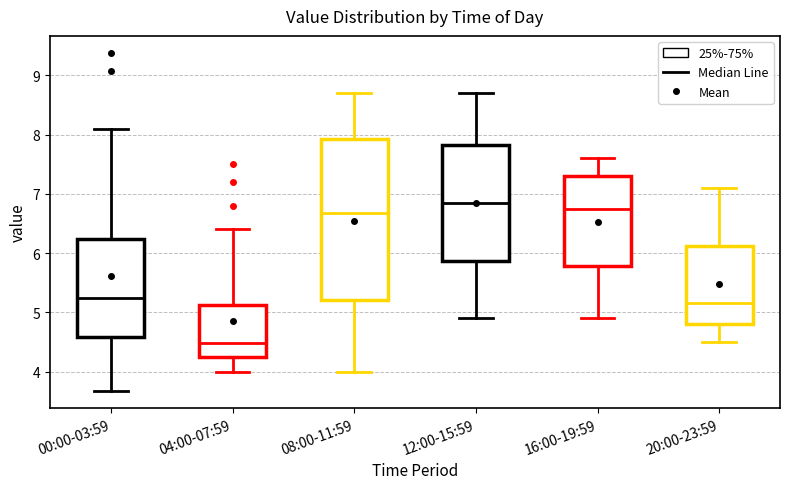

Reading left to right, read every box against the y-axis: the position of its median line, the range the box covers, and the ends of its whiskers. The values are not printed on the chart, so give them approximately, as read against the axis.

00:00-03:59: median 5.3, box 4.6 to 6.2, whiskers 3.7 to 8.1
04:00-07:59: median 4.5, box 4.2 to 5.1, whiskers 4.0 to 6.4
08:00-11:59: median 6.7, box 5.2 to 7.9, whiskers 4.0 to 8.7
12:00-15:59: median 6.9, box 5.9 to 7.8, whiskers 4.9 to 8.7
16:00-19:59: median 6.8, box 5.8 to 7.3, whiskers 4.9 to 7.6
20:00-23:59: median 5.2, box 4.8 to 6.1, whiskers 4.5 to 7.1